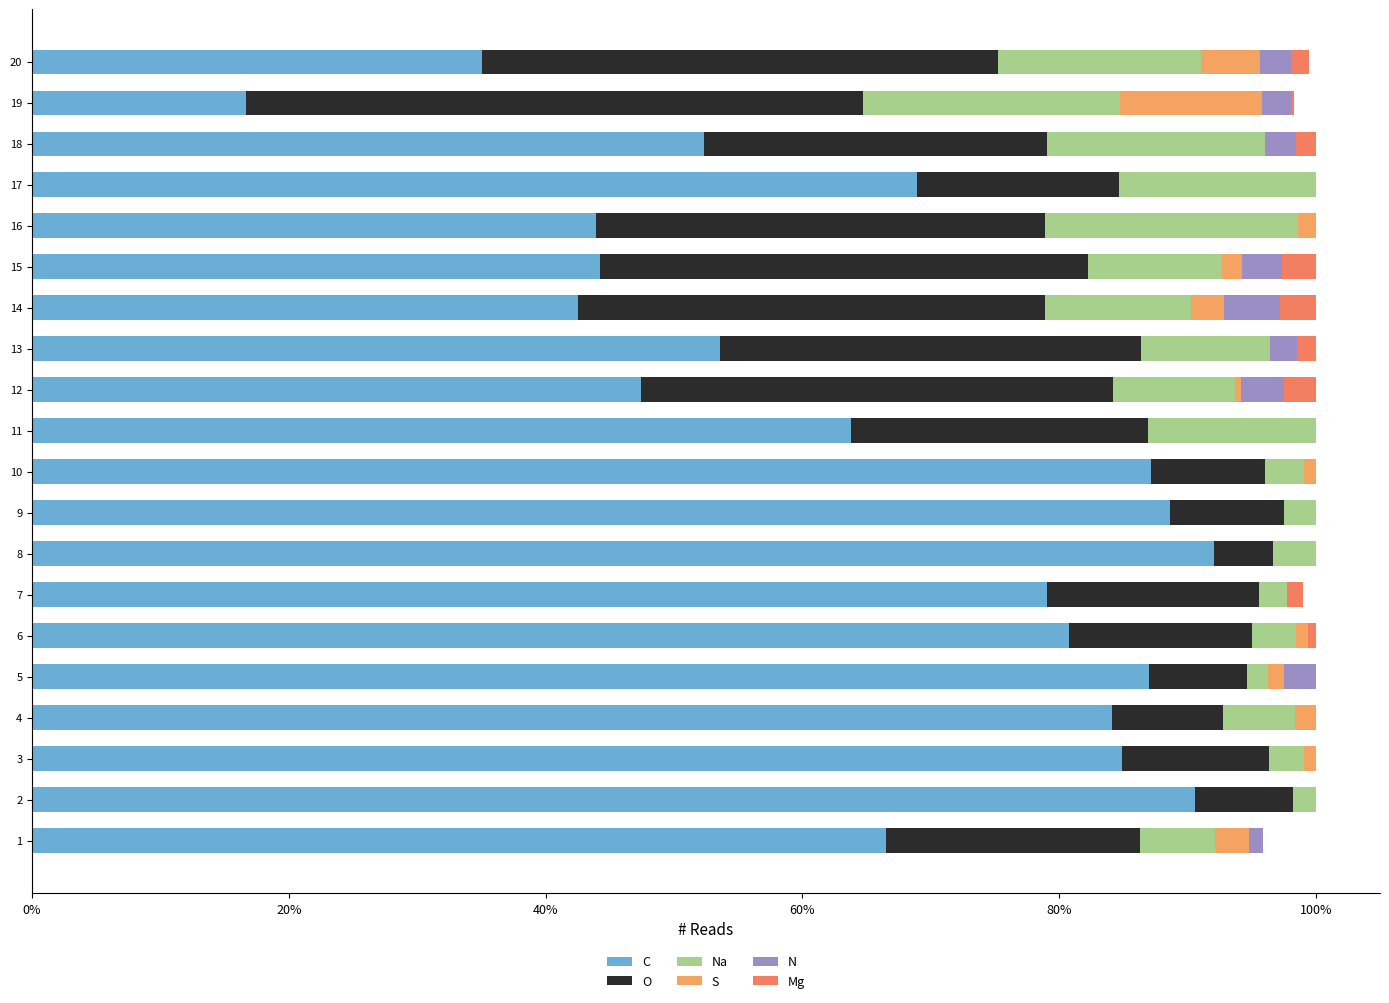

How many distinct data groups are displayed?

6